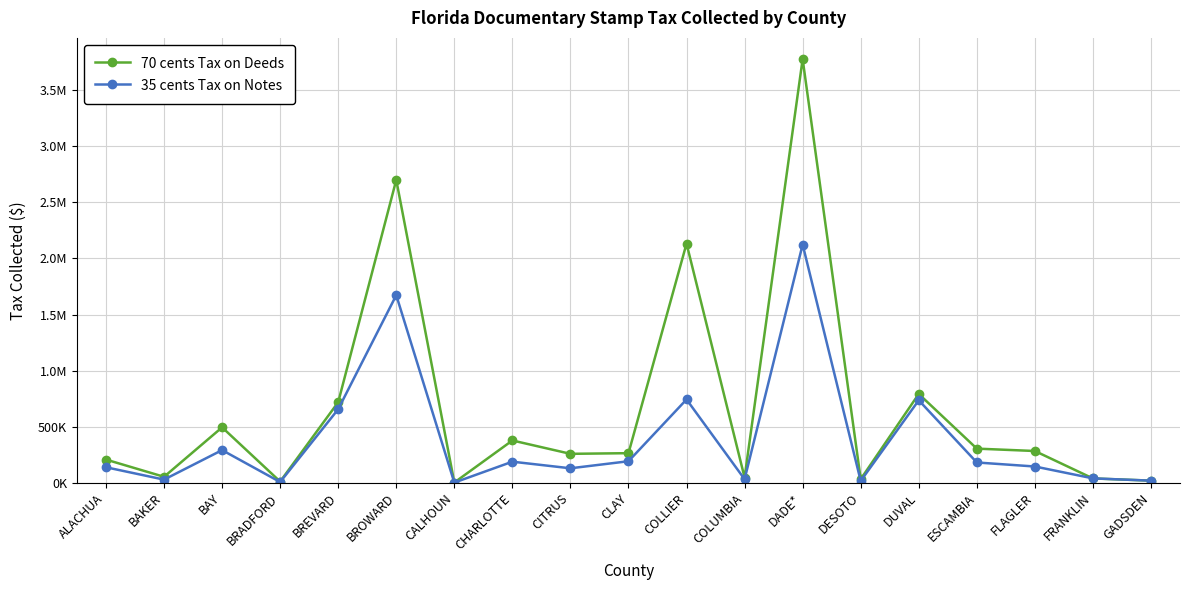

Where is the first local minimum for 70 cents Tax on Deeds?

BAKER